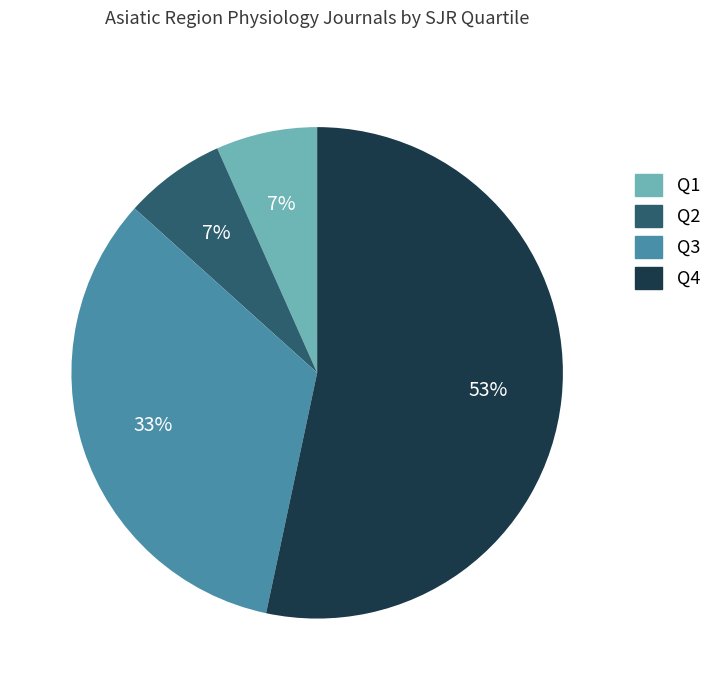

What is the ratio of the value at Q3 to the value at Q4?

0.6